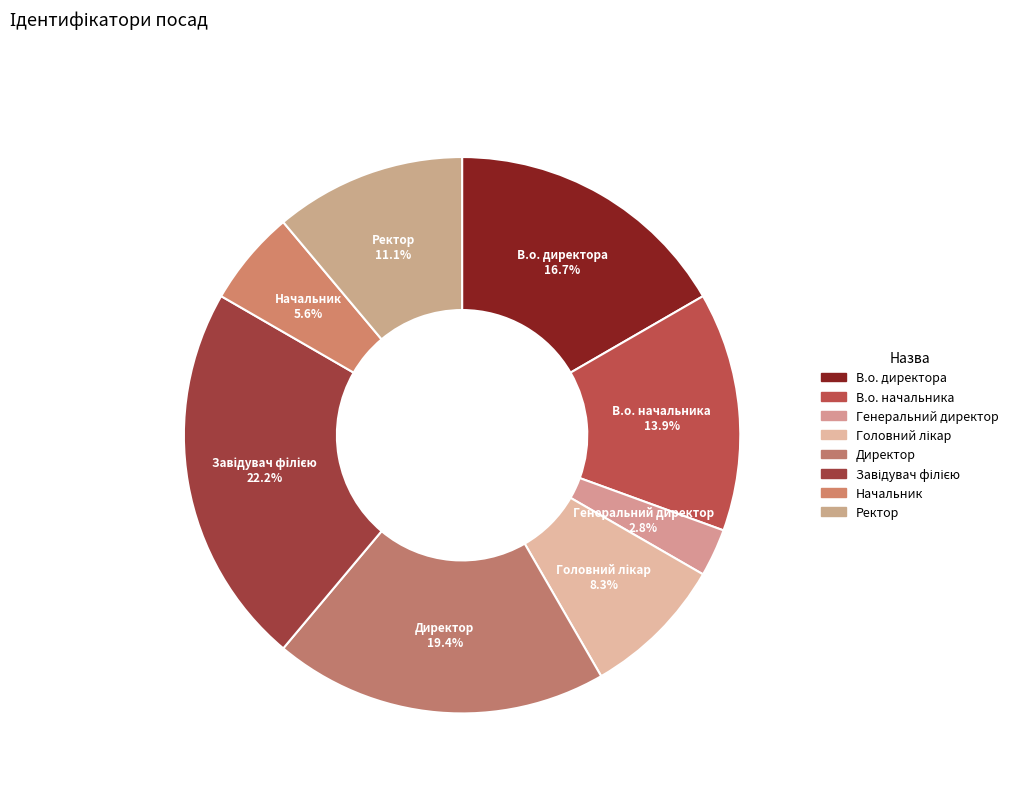

Which category has the smallest portion of the pie?

Генеральний директор